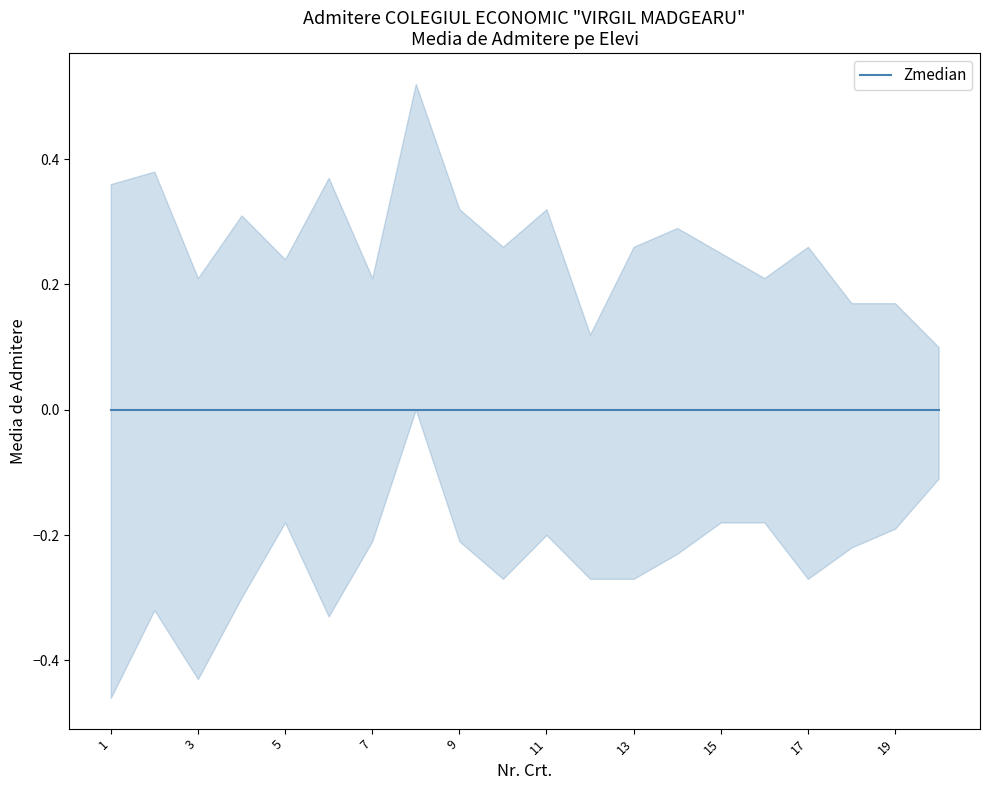

True or false: upper and MEDIA DE ADMITERE cross at least once.

False